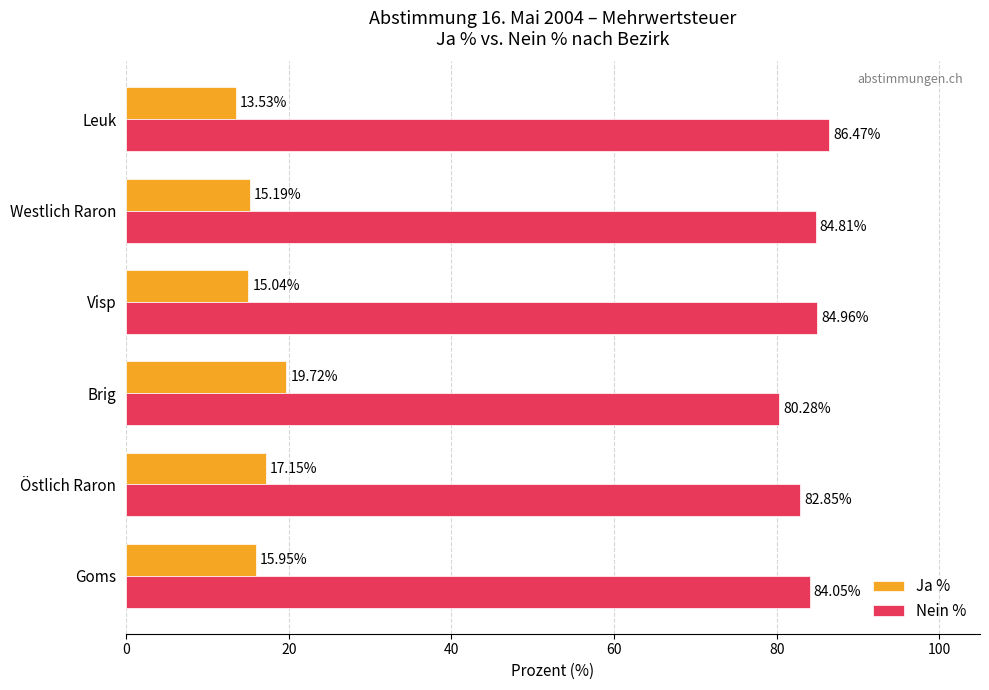

What is the difference between the highest and lowest values at Östlich Raron?

65.7